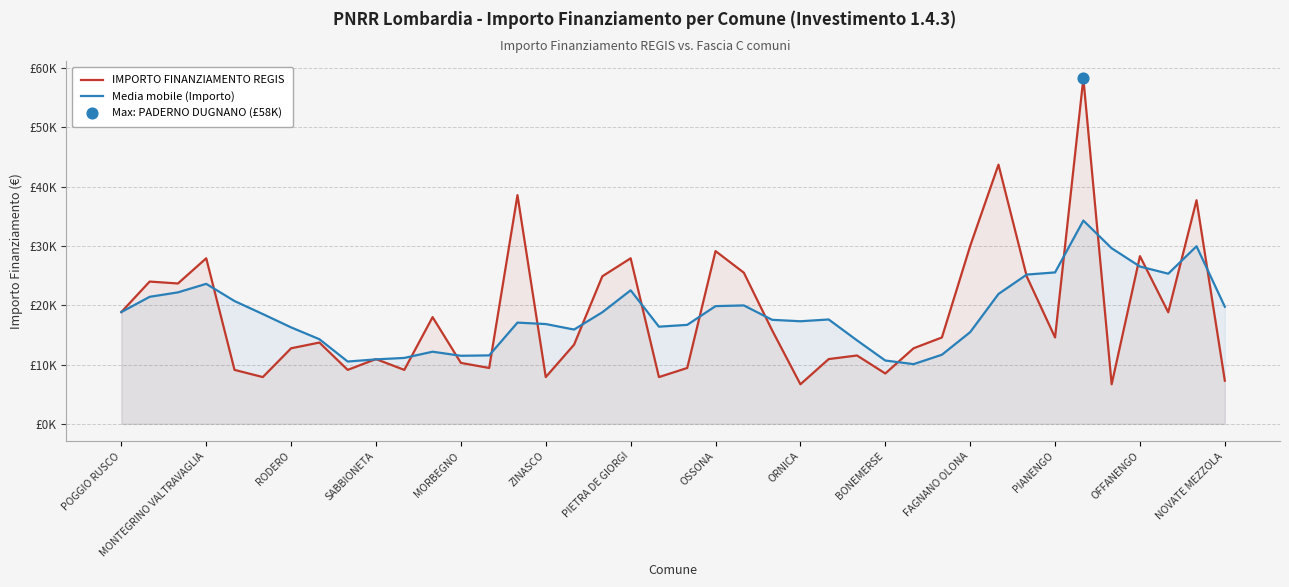

At how many categories does at least one series exceed 52574?

1